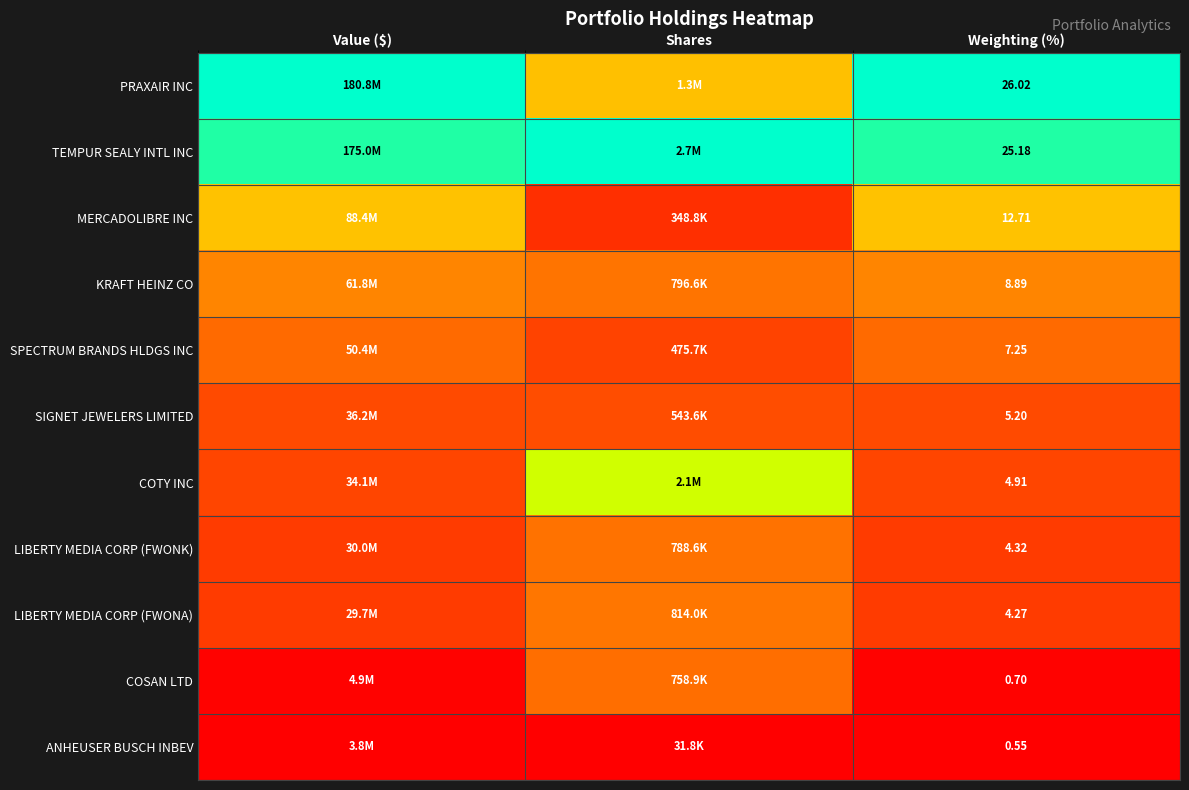

Rank the series at Weighting (%) from highest to lowest value.

PRAXAIR INC, TEMPUR SEALY INTL INC, MERCADOLIBRE INC, KRAFT HEINZ CO, SPECTRUM BRANDS HLDGS INC, SIGNET JEWELERS LIMITED, COTY INC, LIBERTY MEDIA CORP (FWONK), LIBERTY MEDIA CORP (FWONA), COSAN LTD, ANHEUSER BUSCH INBEV